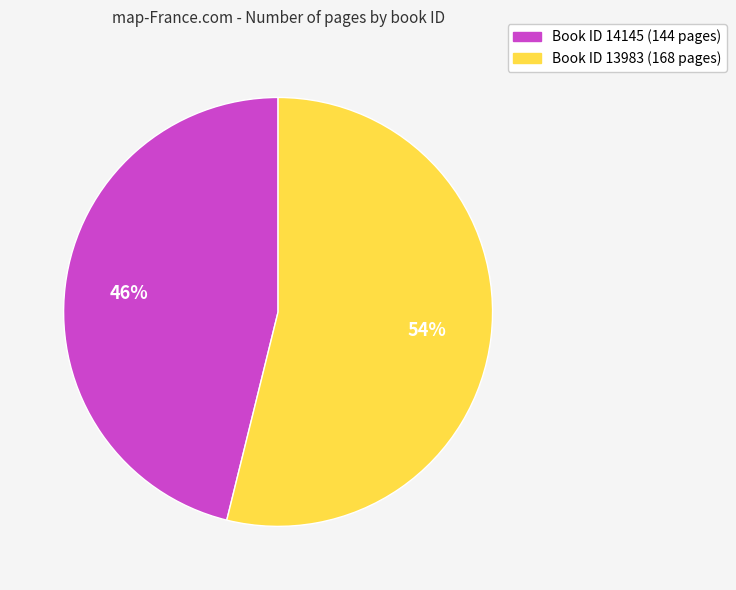

To the nearest percent, what is the average slice percentage?

50%